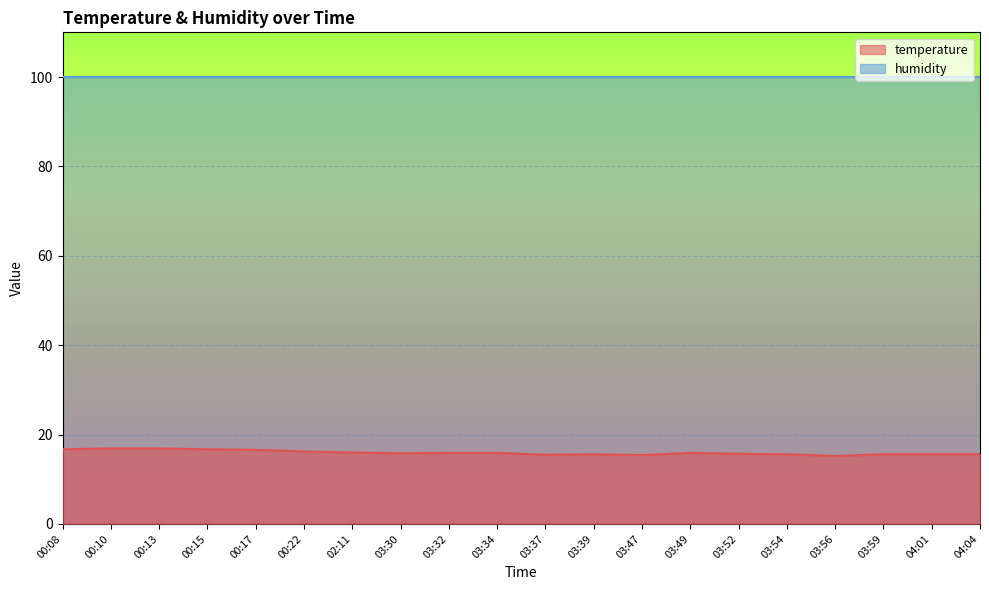

The value at 00:22 is 22.8. True or false?

False